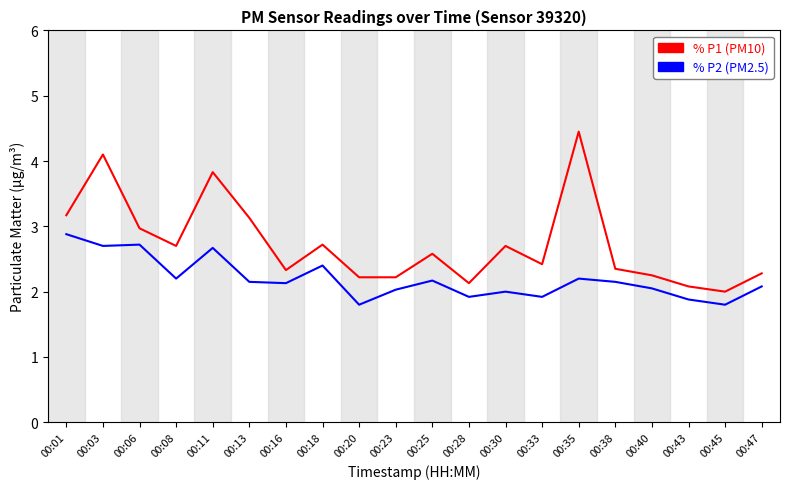

What is the smallest value displayed?

1.8